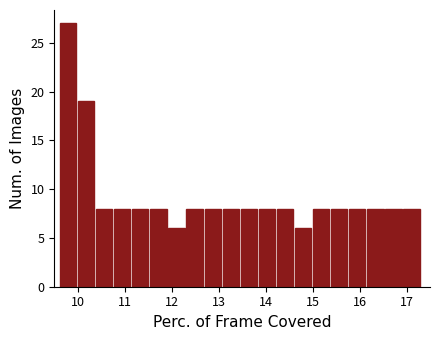

Read against the x-axis, roughly where is the centre of the tallest bar?

9.8